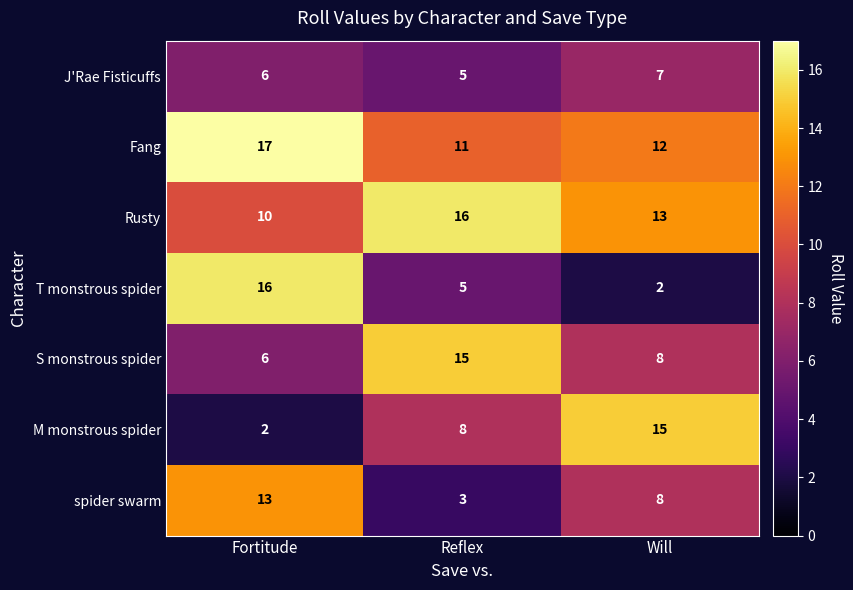

How many data points does each series have?

3